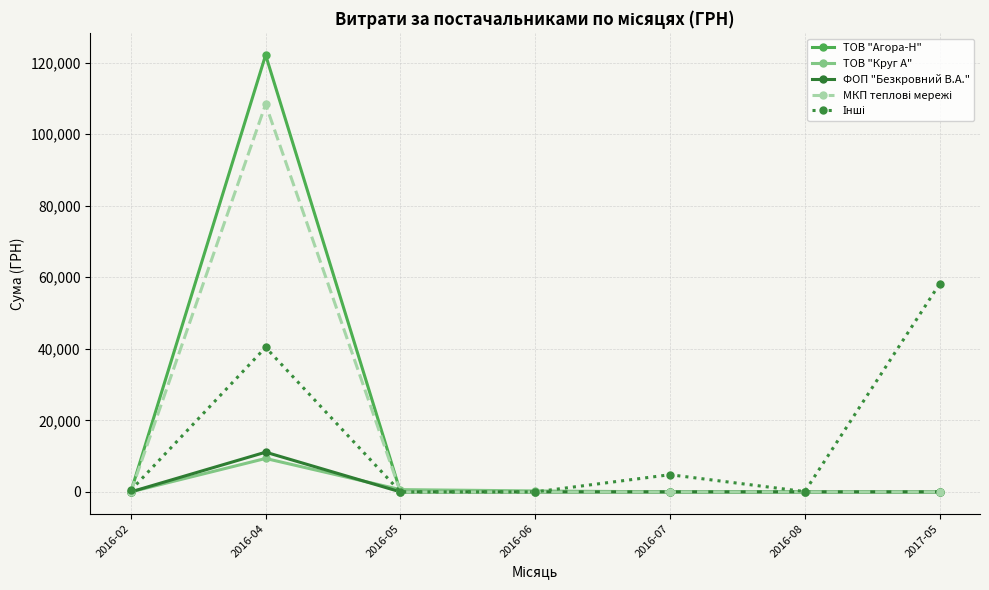

Which series has the largest range (max minus min)?

ТОВ "Агора-Н"